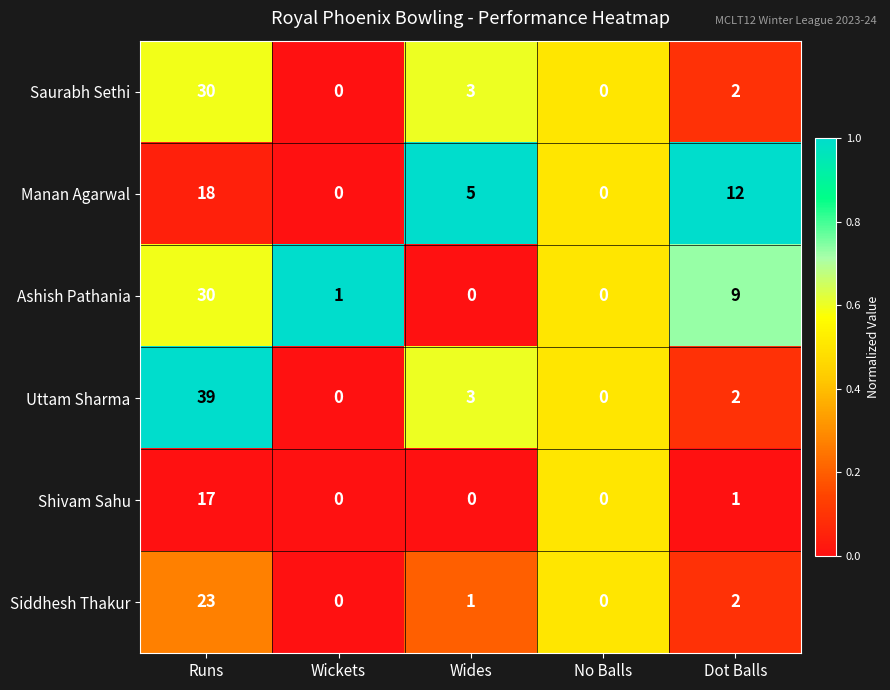

What is the total value across all series at Runs?

157